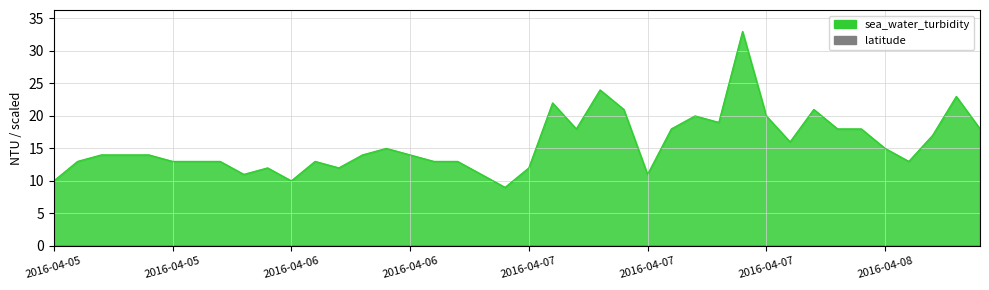

True or false: there are more than 2 points higher than both neighbors.

True